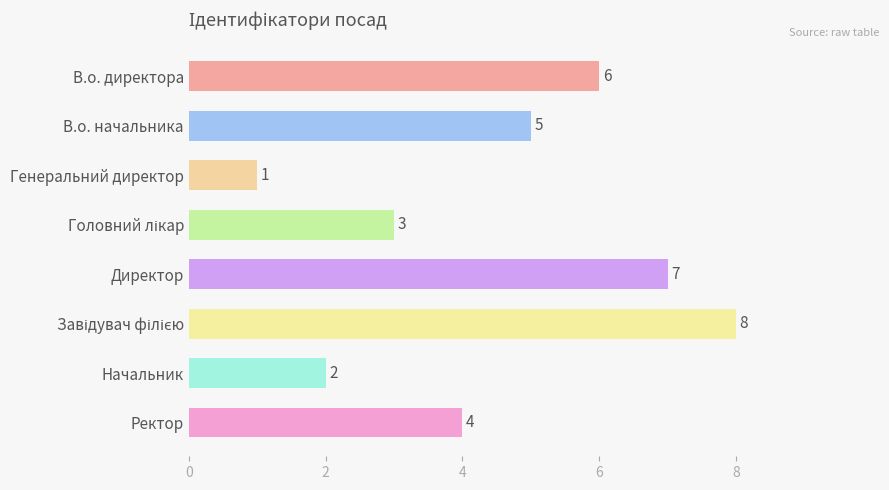

What is the sum of all values?

36